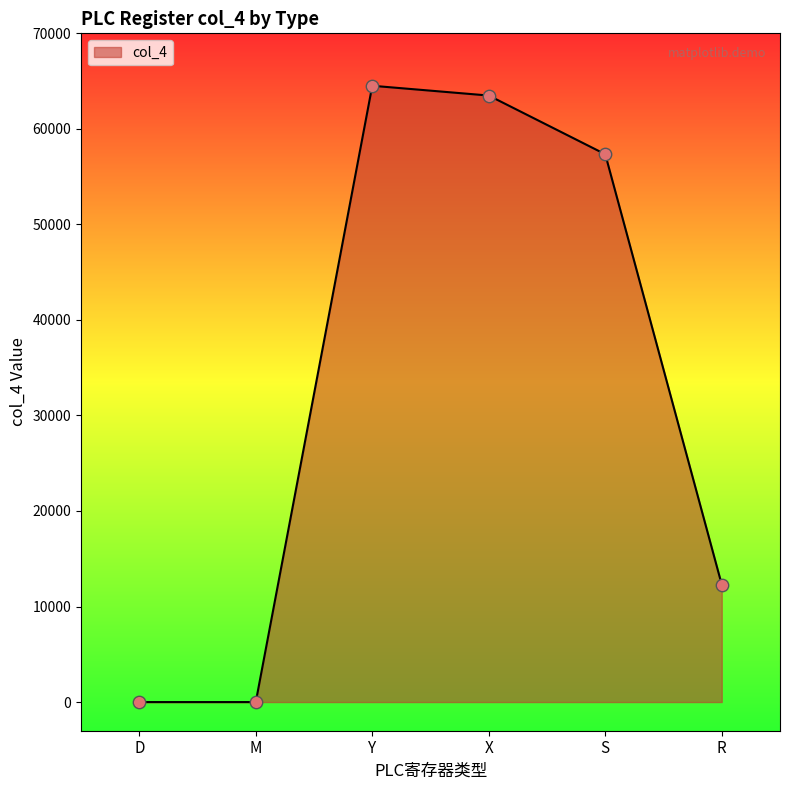

What is the change in value from Y to S?

-7168